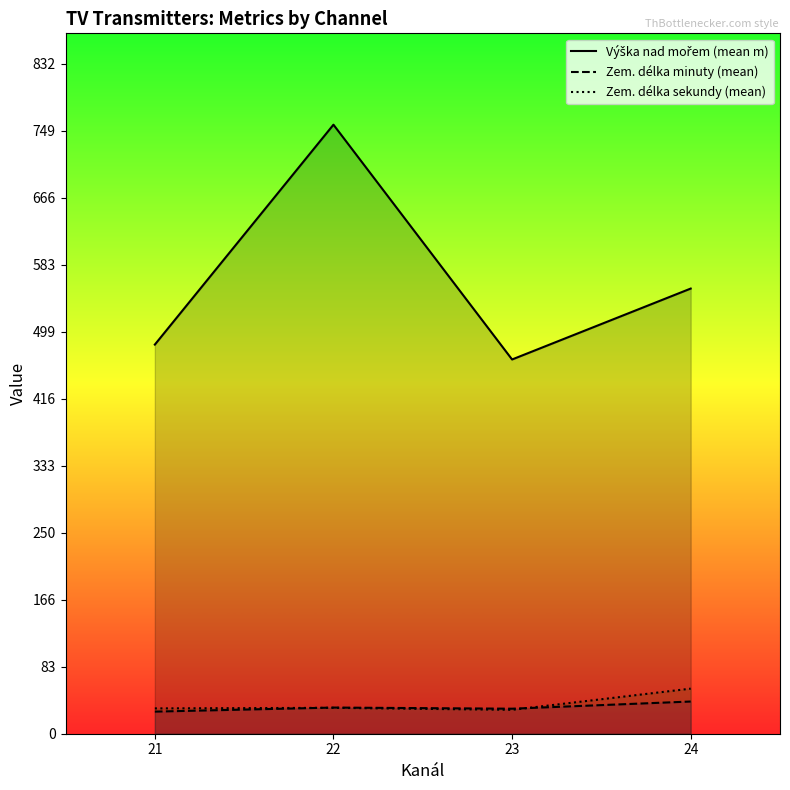

What is the sum of the Zem. délka minuty (mean) values at 21 and 24?

67.5